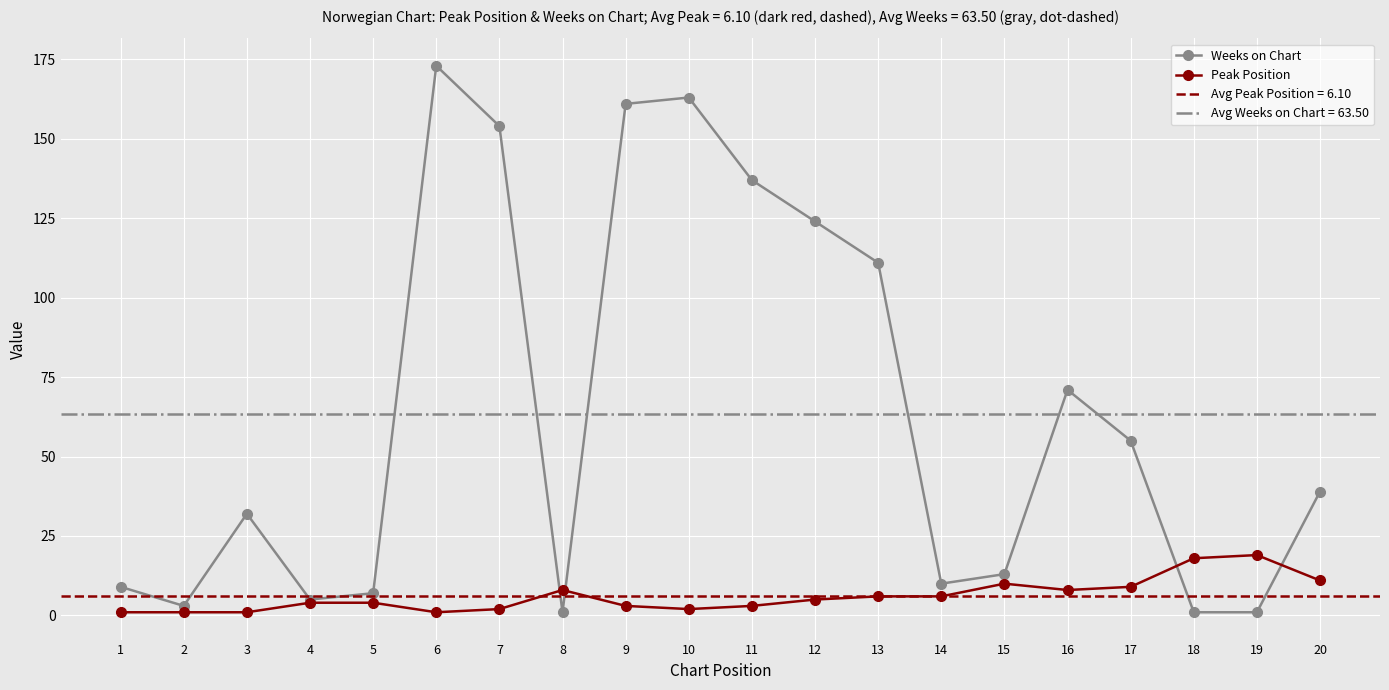

Does the chart display data point markers on the line(s)?

Yes